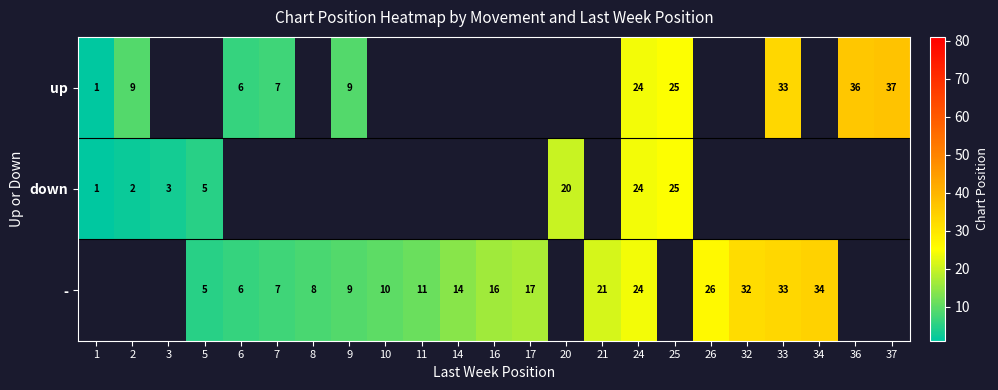

At how many categories does at least one series exceed 5?

20